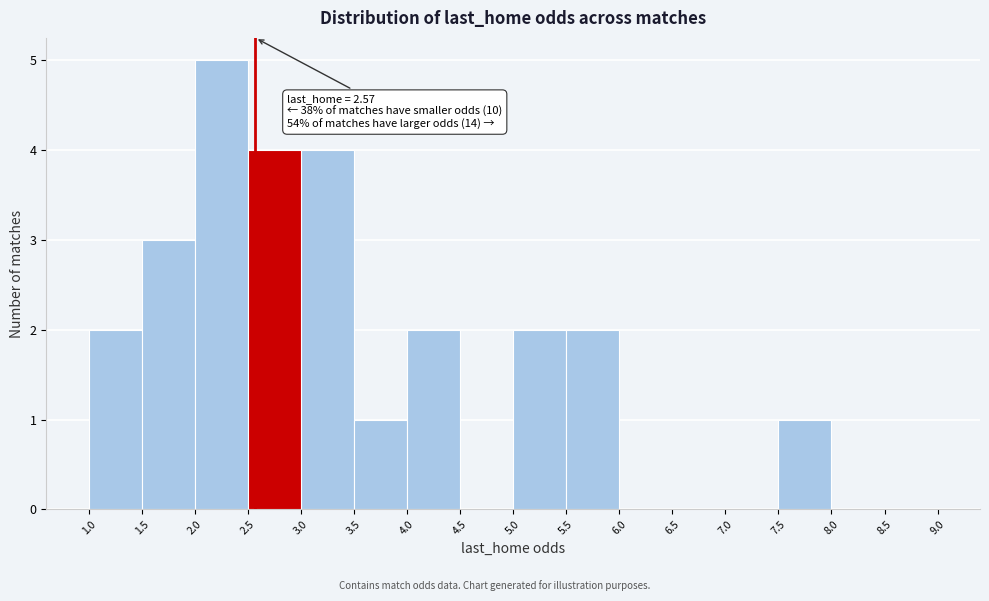

Which range on the x-axis has the tallest bar?

2.0 to 2.5